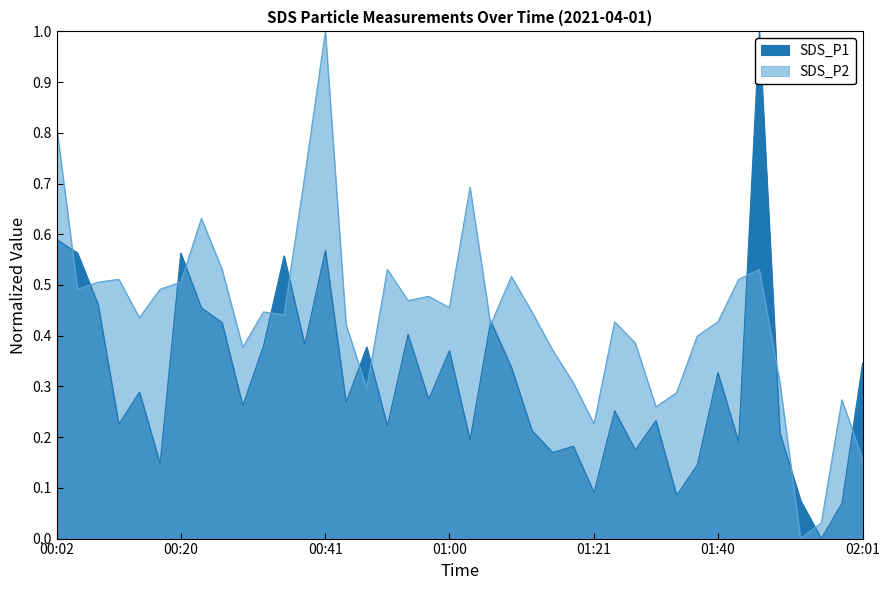

The SDS_P1 series shows 0.4 at 00:14. True or false?

False